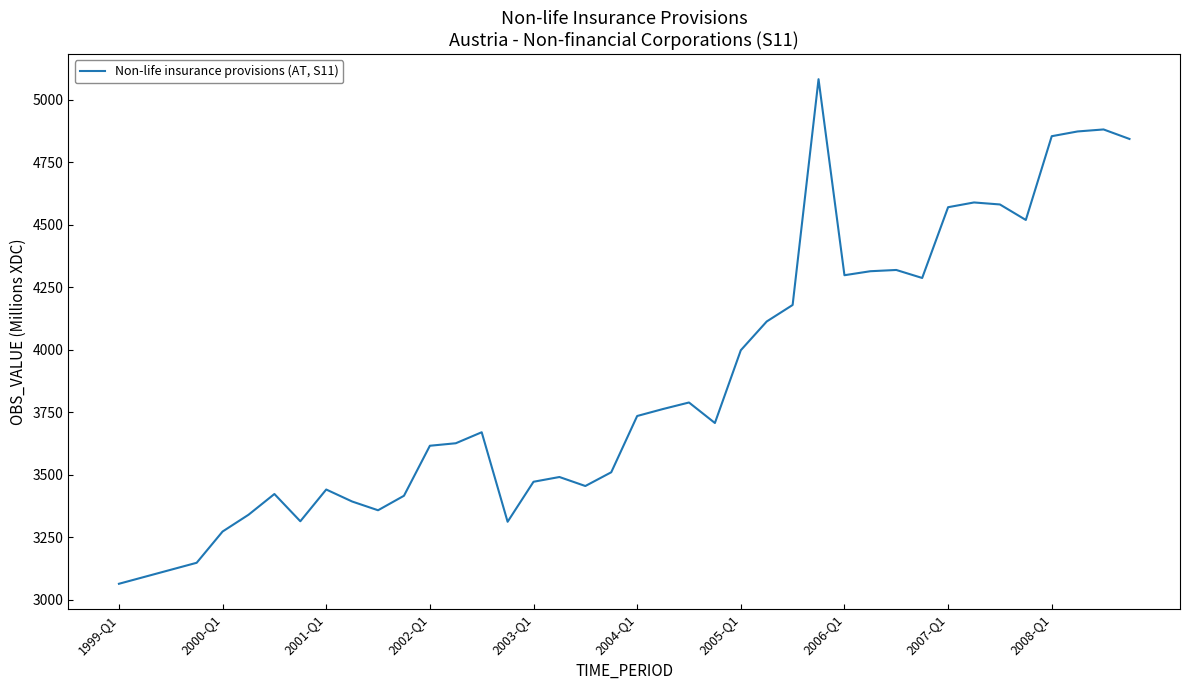

What is the minimum value shown in the chart?

3064